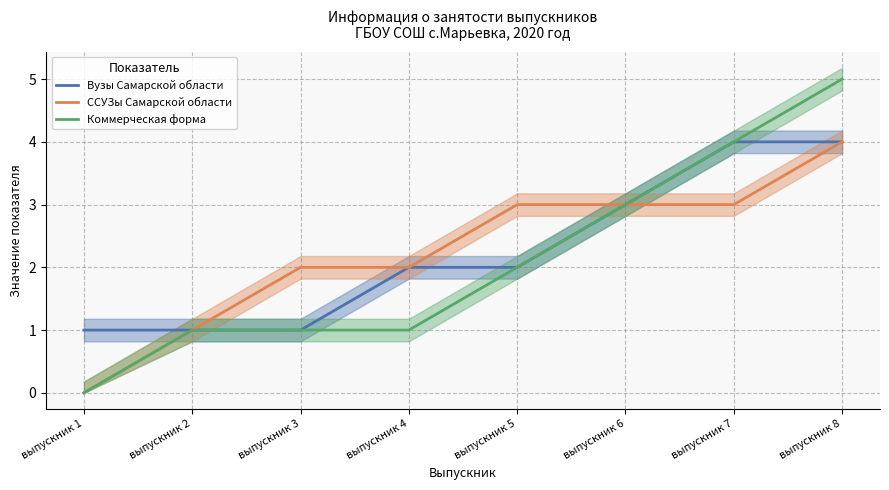

What is the difference between the second highest and second lowest values in the Коммерческая форма series?

3